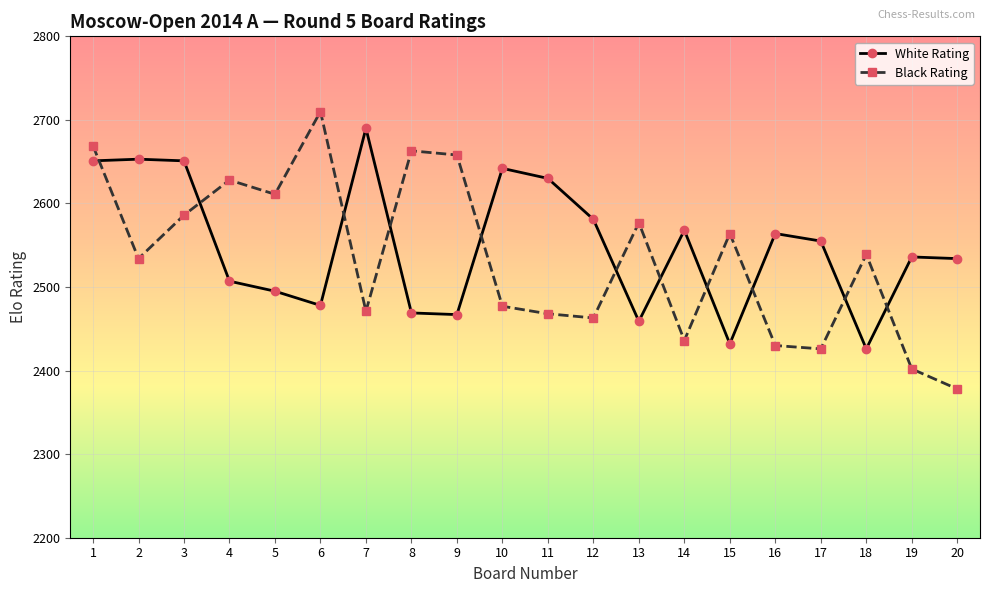

At 4, list the series in order from largest to smallest.

Black Rating, White Rating